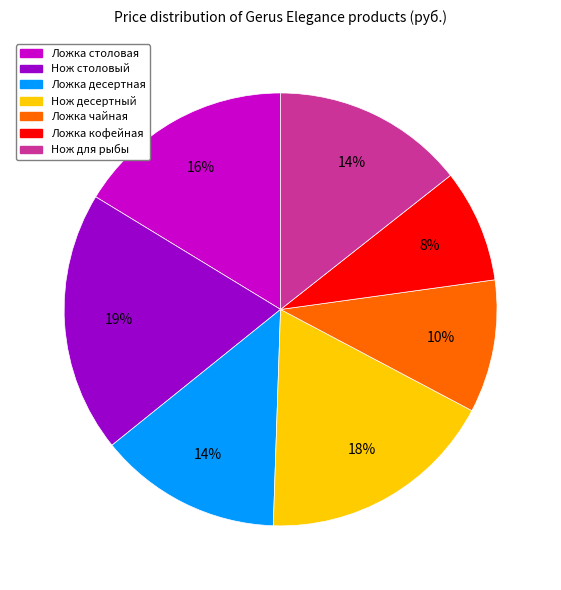

Count the number of slices in the pie.

7